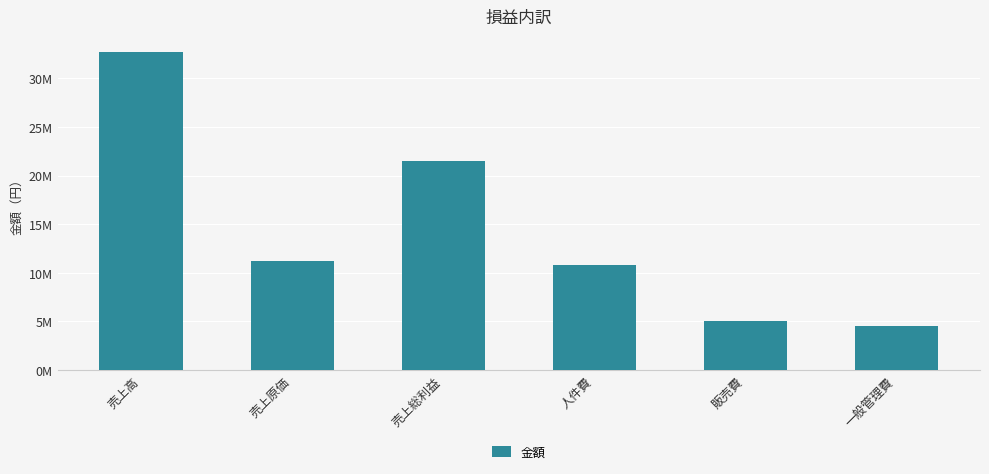

Does the chart contain any negative values?

No